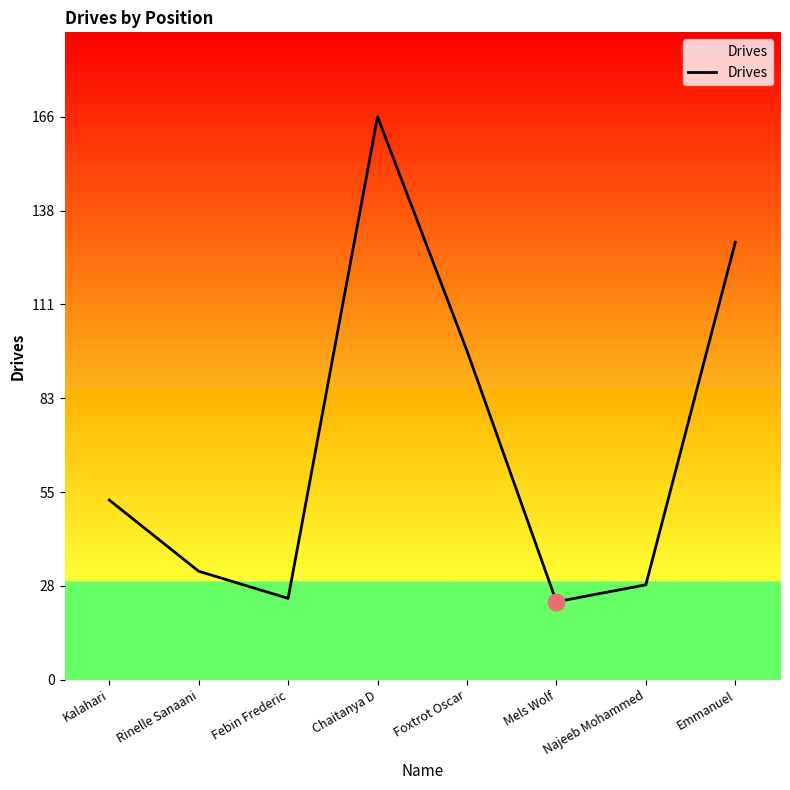

Does the chart display data point markers on the line(s)?

No